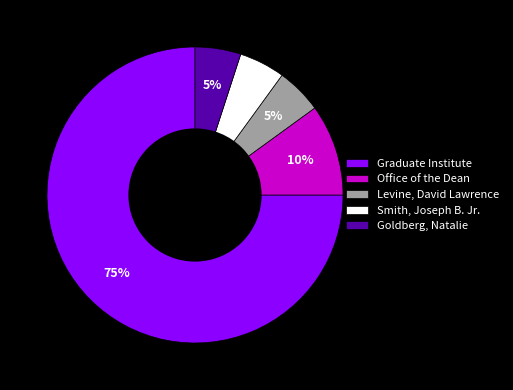

The Smith, Joseph B. Jr. slice represents 13% of the pie. True or false?

False